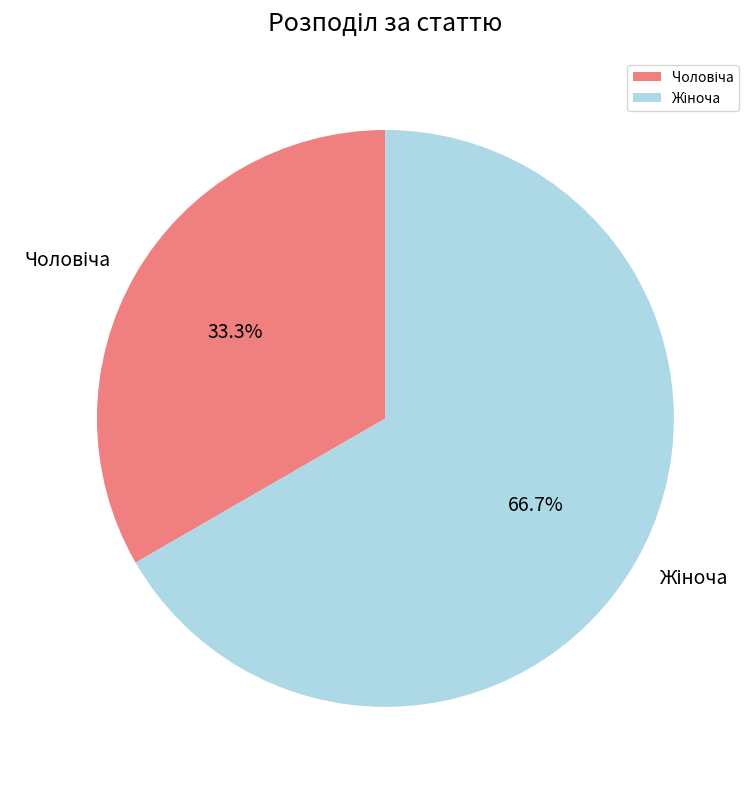

Is there any slice that represents more than half of the pie?

Yes